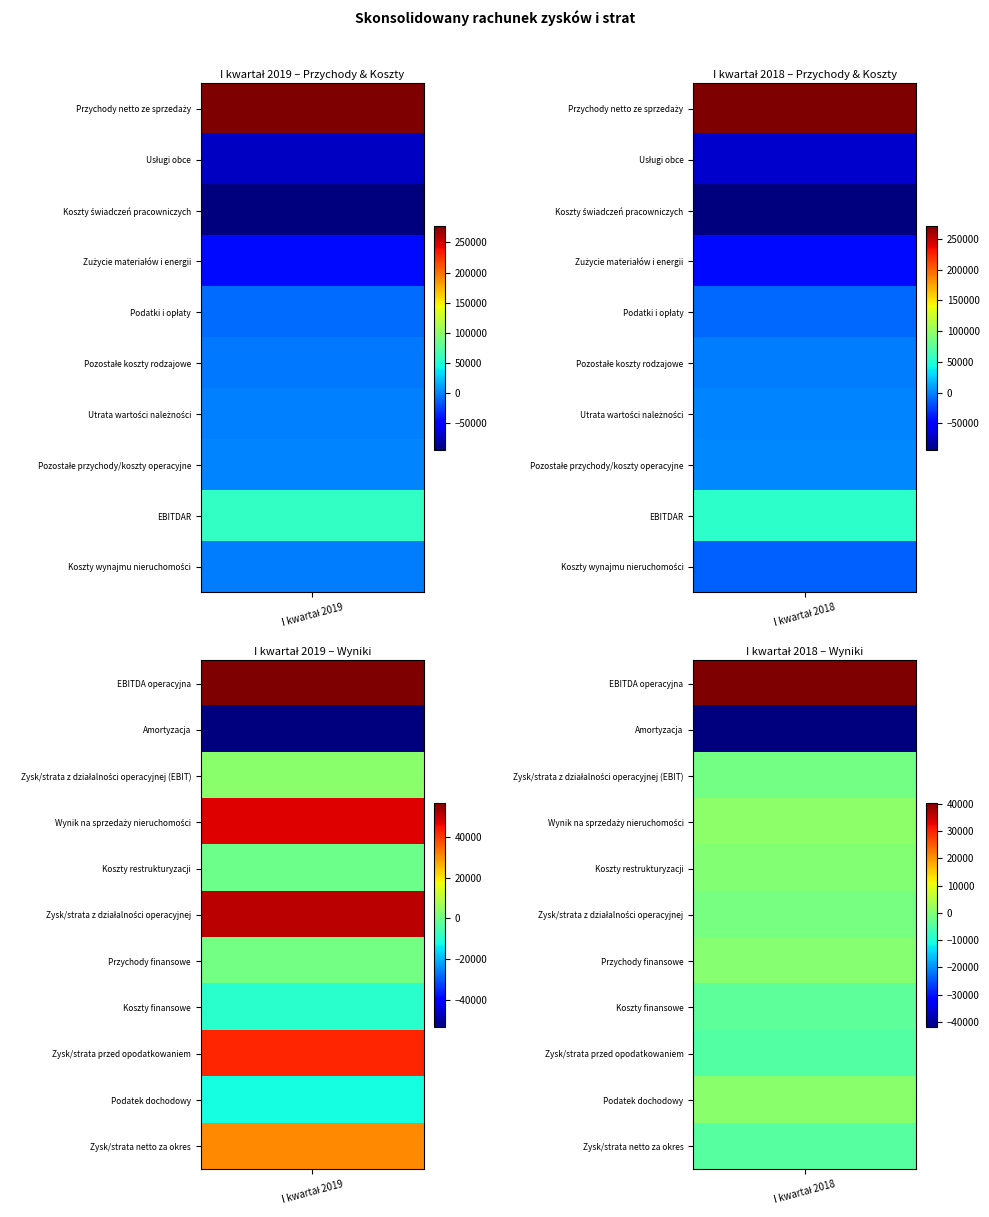

The Zysk/strata z działalności operacyjnej series shows -1388 at 1. True or false?

True